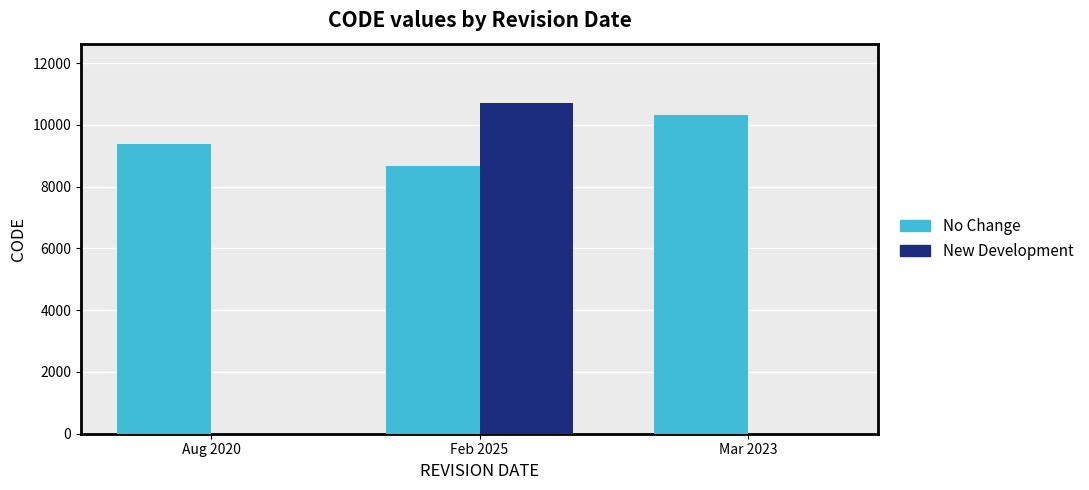

How many values in the New Development series exceed 0?

1